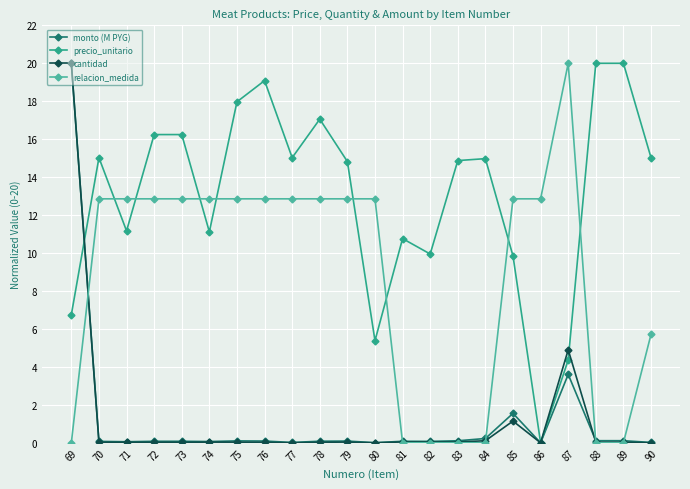

What is the greatest value displayed?

20.0